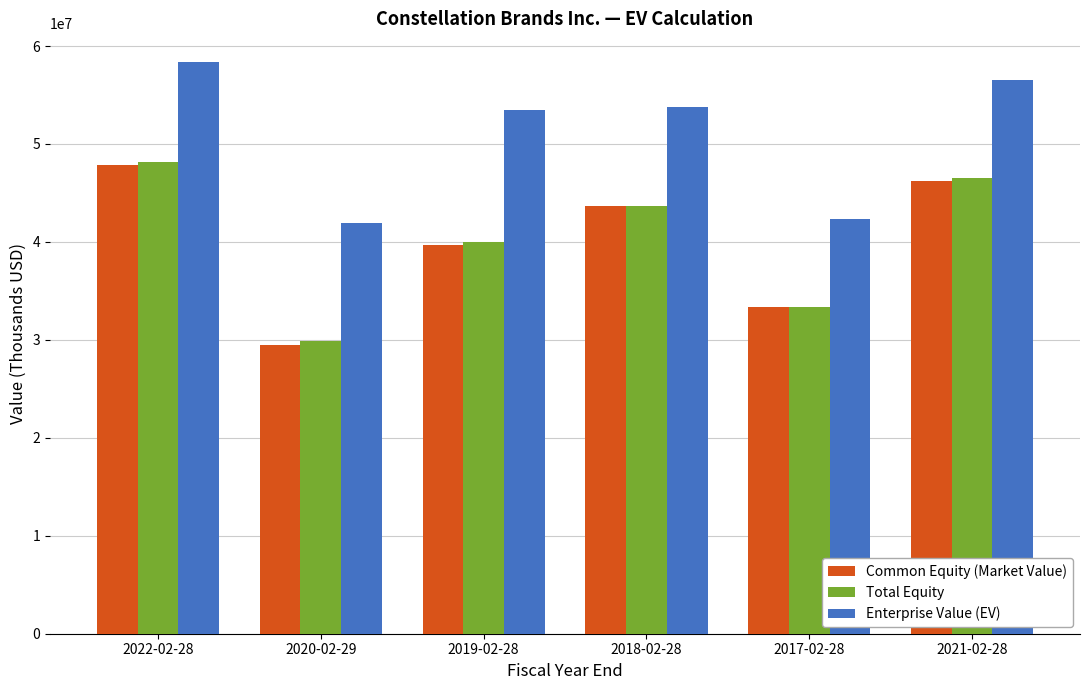

Reading left to right, transcribe all the data shown in this chart.

Common Equity (Market Value): 2022-02-28=47846762	2020-02-29=29508508	2019-02-28=39701259	2018-02-28=43687019	2017-02-28=33322598	2021-02-28=46238745
Total Equity: 2022-02-28=48162662	2020-02-29=29851008	2019-02-28=39987459	2018-02-28=43703619	2017-02-28=33316198	2021-02-28=46568945
Enterprise Value (EV): 2022-02-28=58379762	2020-02-29=41954208	2019-02-28=53510359	2018-02-28=53800019	2017-02-28=42376898	2021-02-28=56550645